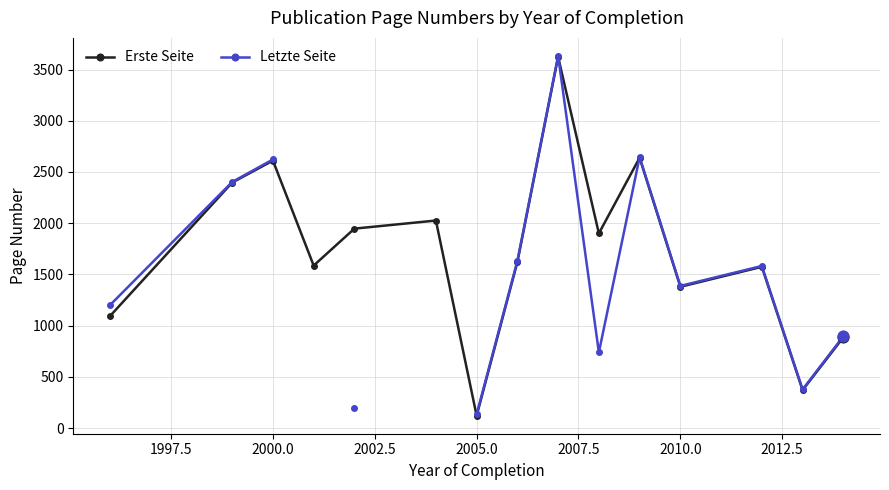

Which series contains the lowest Y value?

Erste Seite